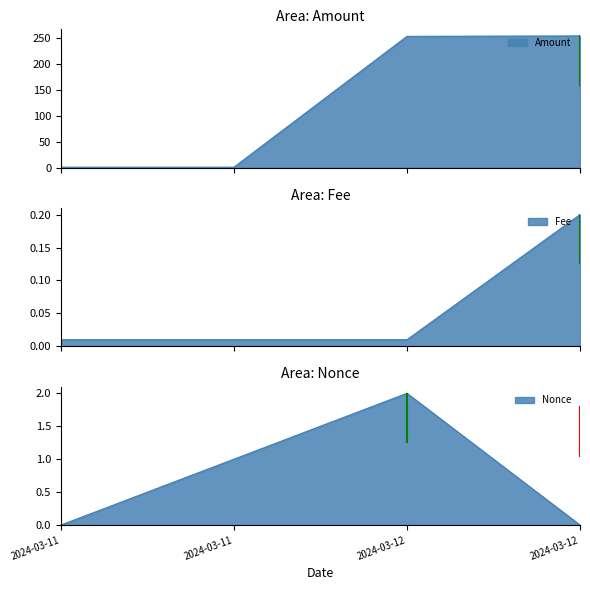

Does the chart display data point markers on the line(s)?

No